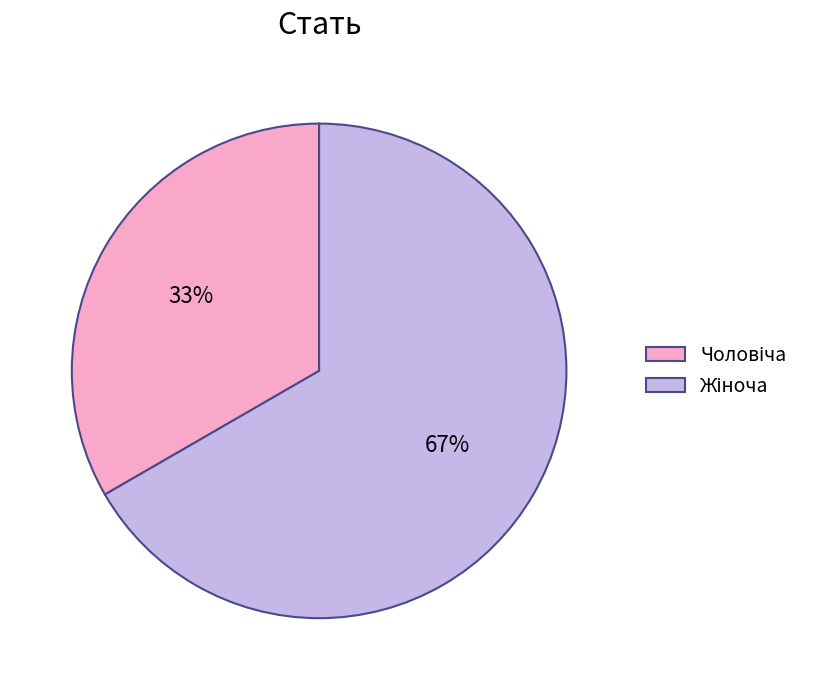

Is there any slice that represents more than half of the pie?

Yes